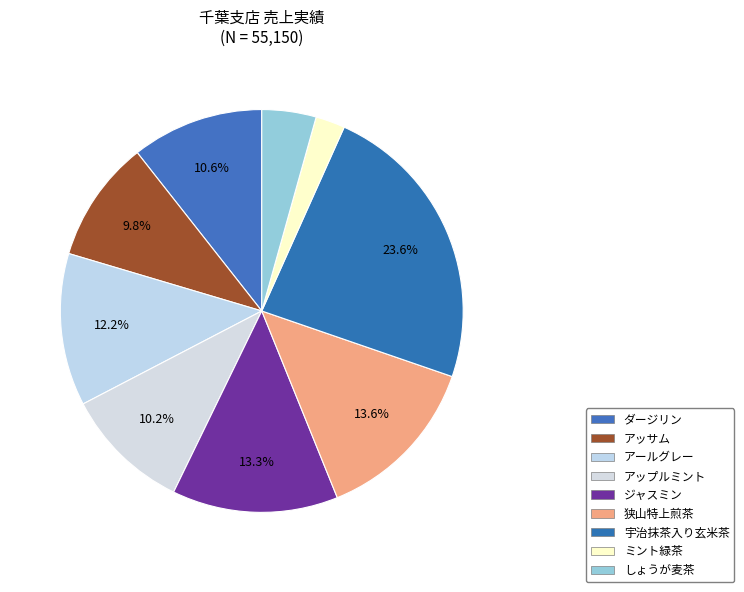

What is the ratio of the value at 狭山特上煎茶 to the value at アップルミント?

1.3